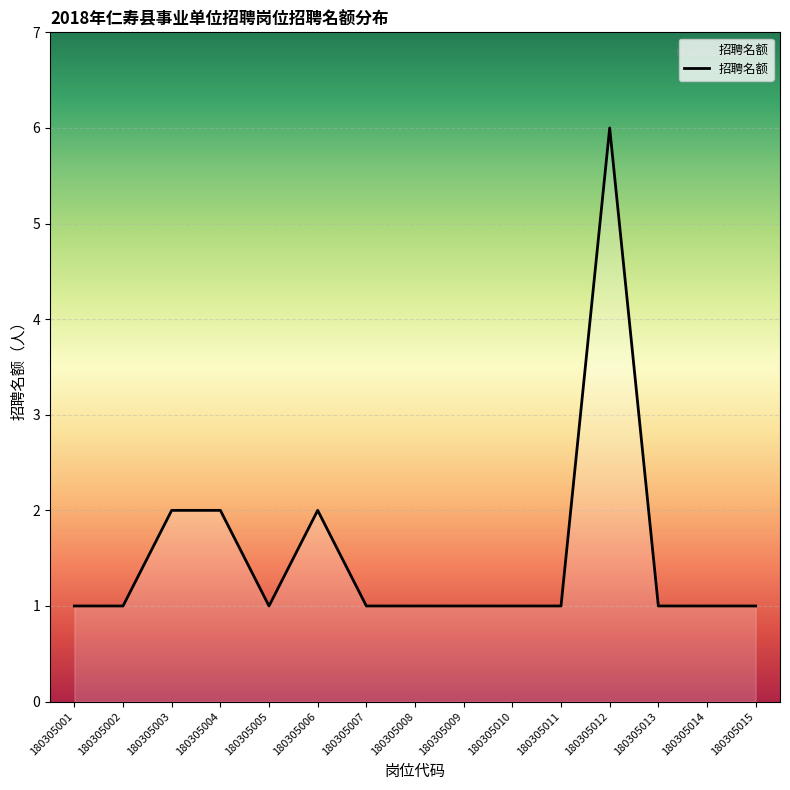

Approximately how many times larger is the value at 180305002 compared to 180305010?

1.0